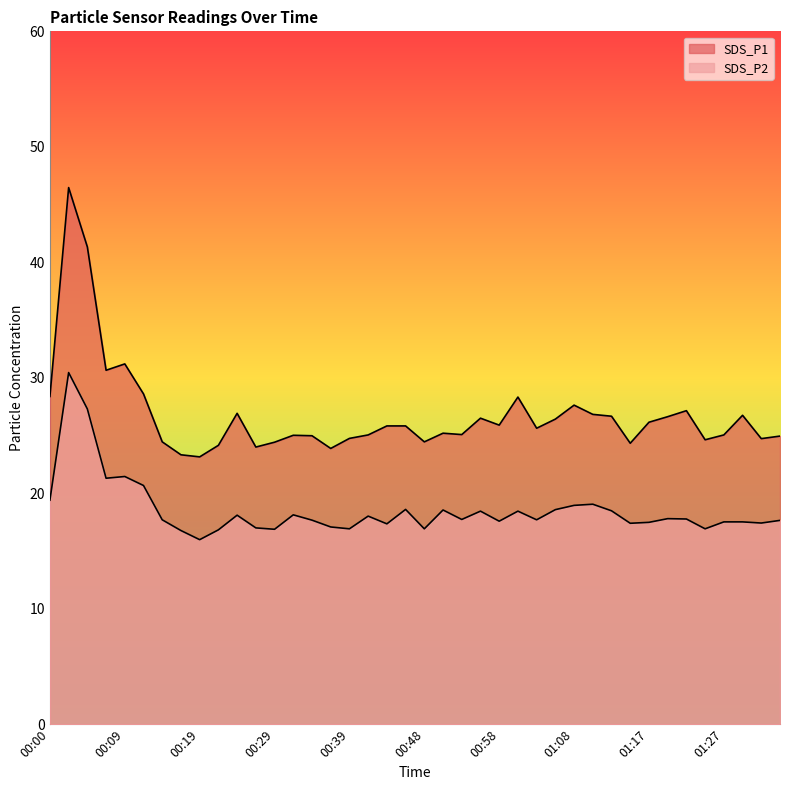

Which category has the lowest value across all series?

00:19